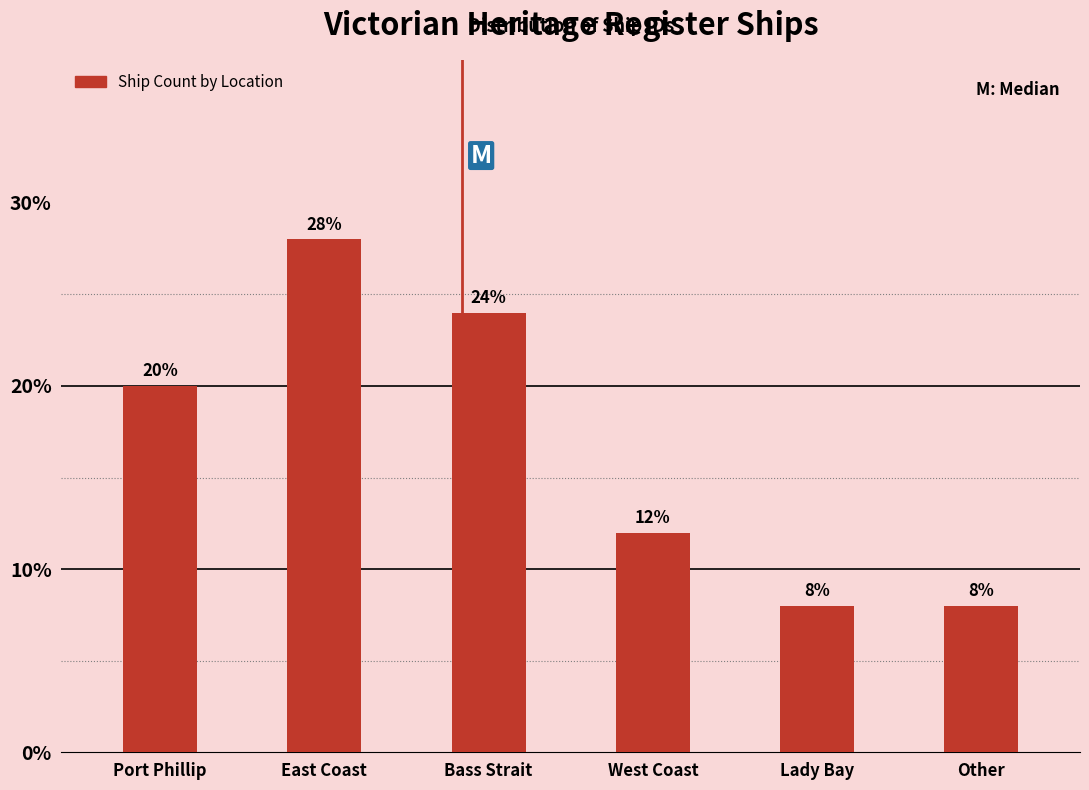

Reading left to right, list all the values displayed in this chart.

20.0	28.0	24.0	12.0	8.0	8.0